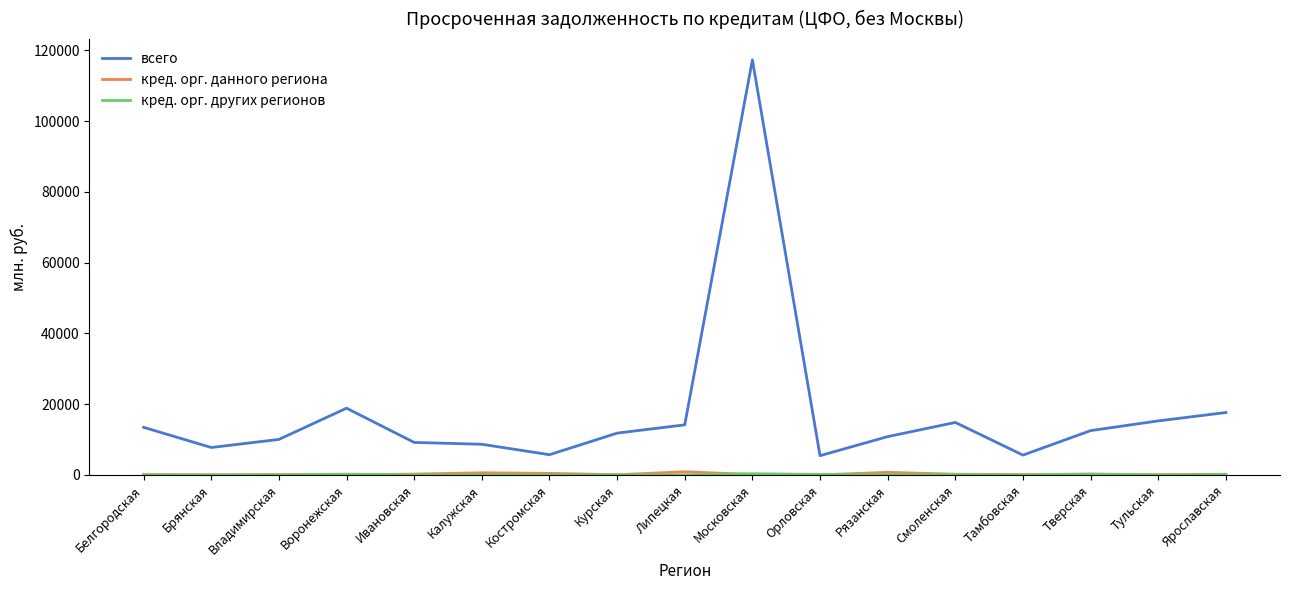

Which series has the largest range (max minus min)?

всего